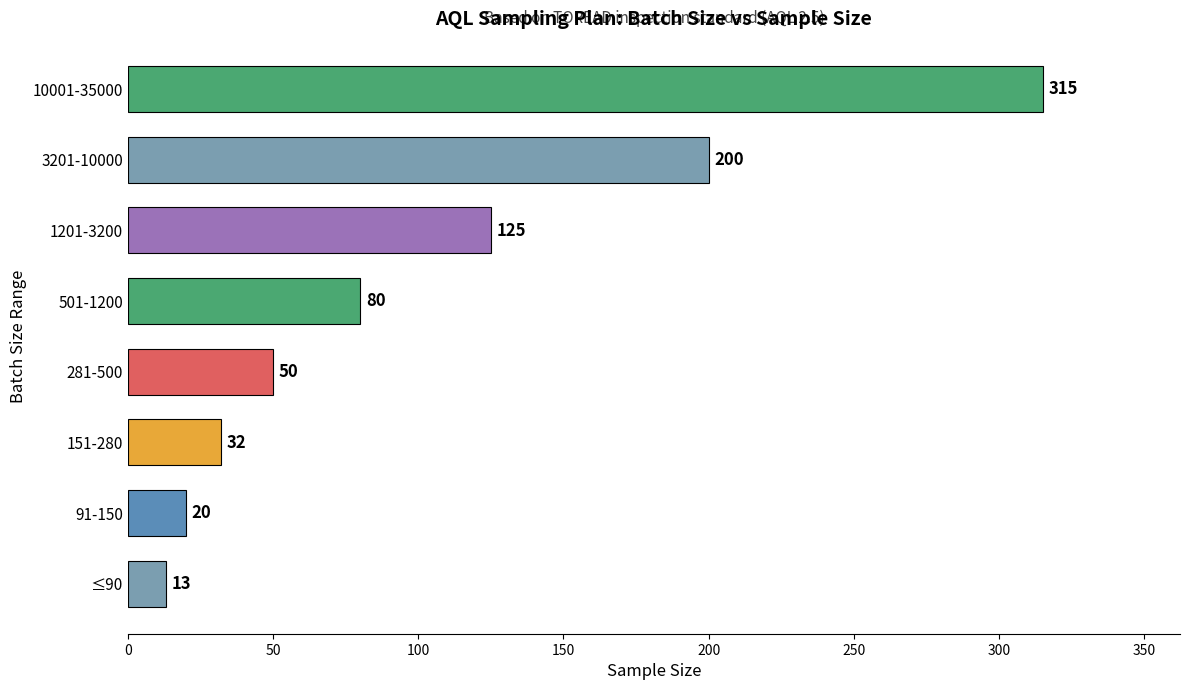

At which category does the chart reach its peak across all series?

10001-35000